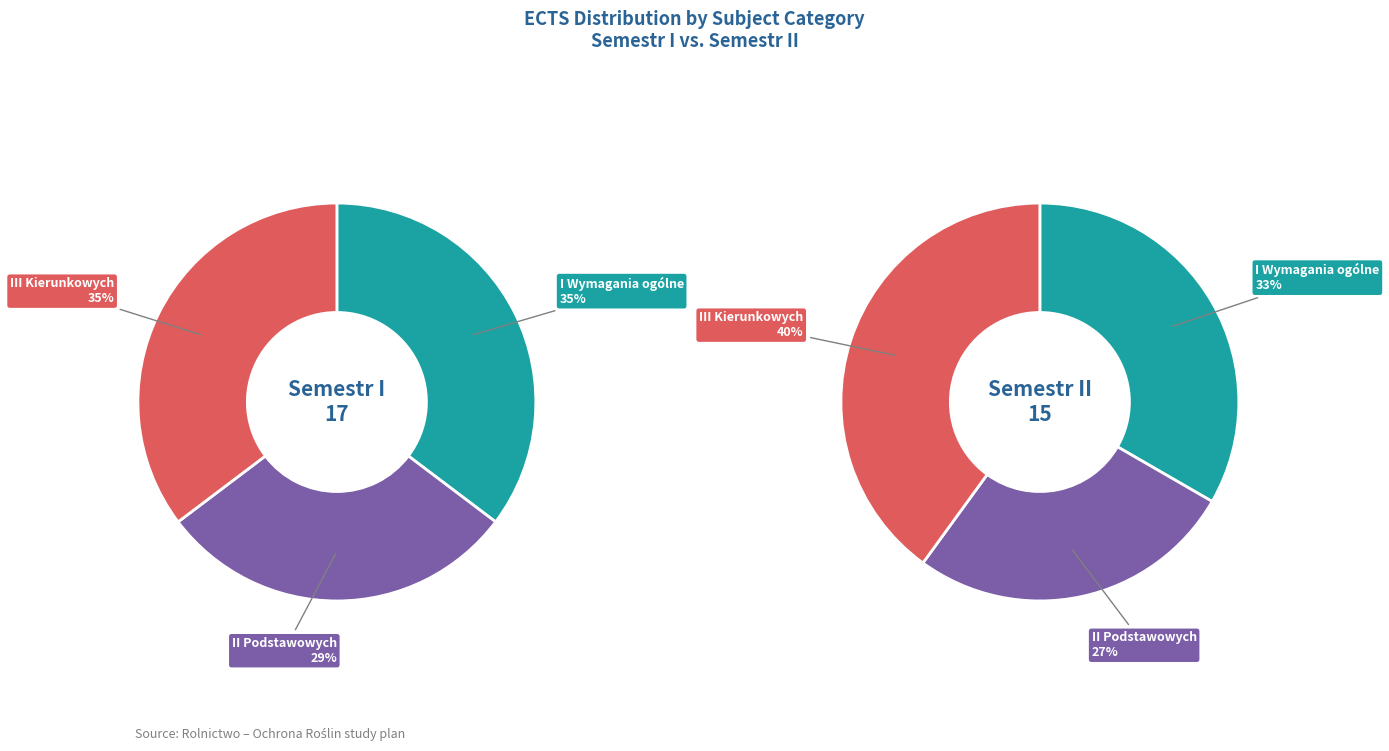

Is there any slice that represents more than half of the pie?

No